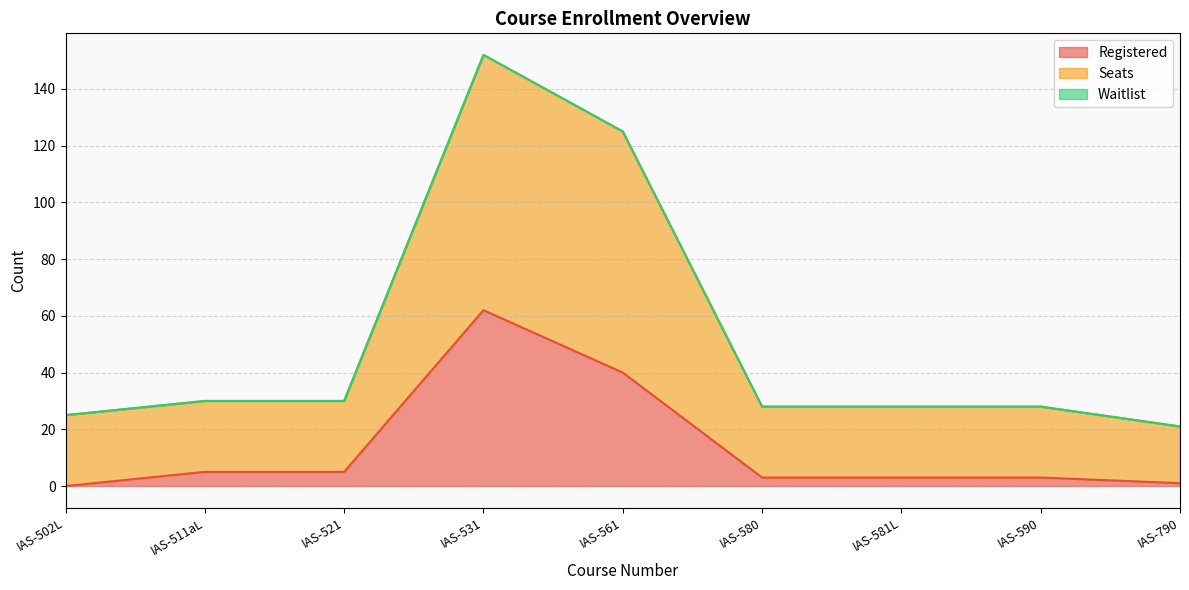

At which category is the sum across all series the highest?

IAS-531